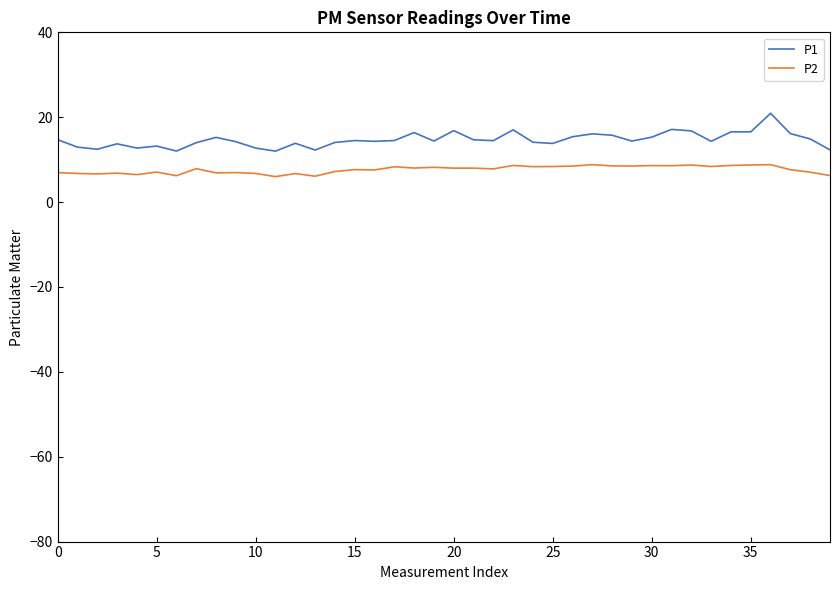

What is the sum of all P1 values?

587.6